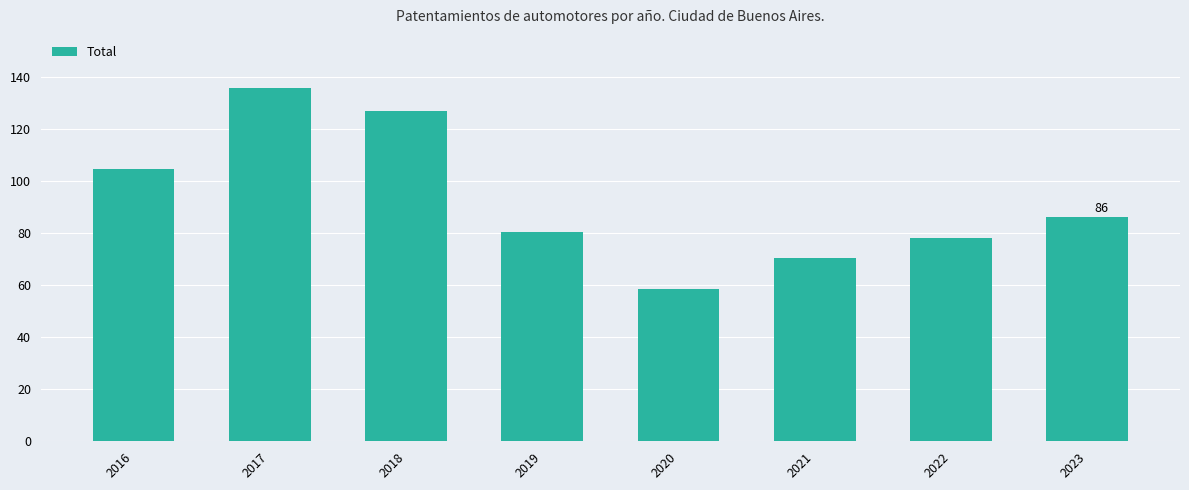

Between 2016 and 2019, which is larger?

2016